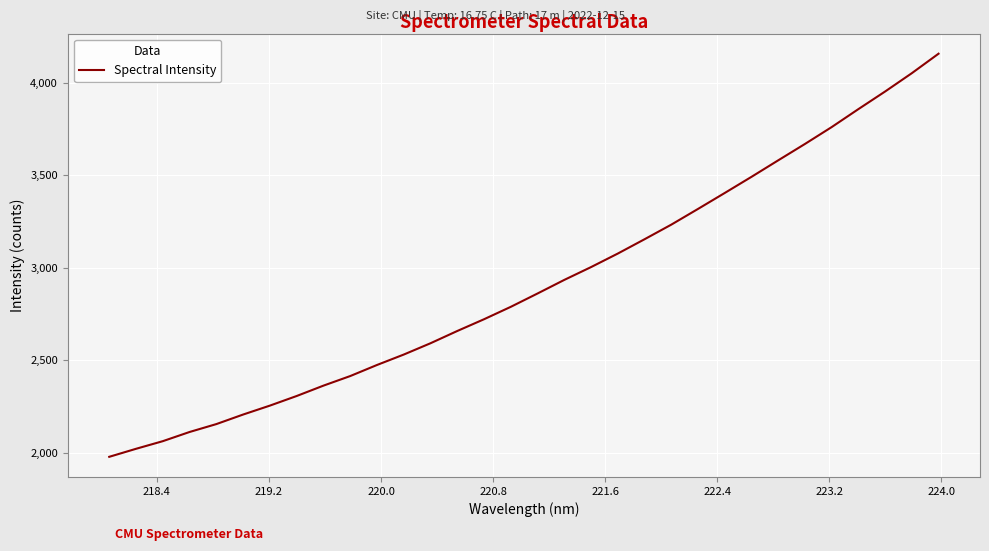

What is the maximum value shown in the chart?

4156.4